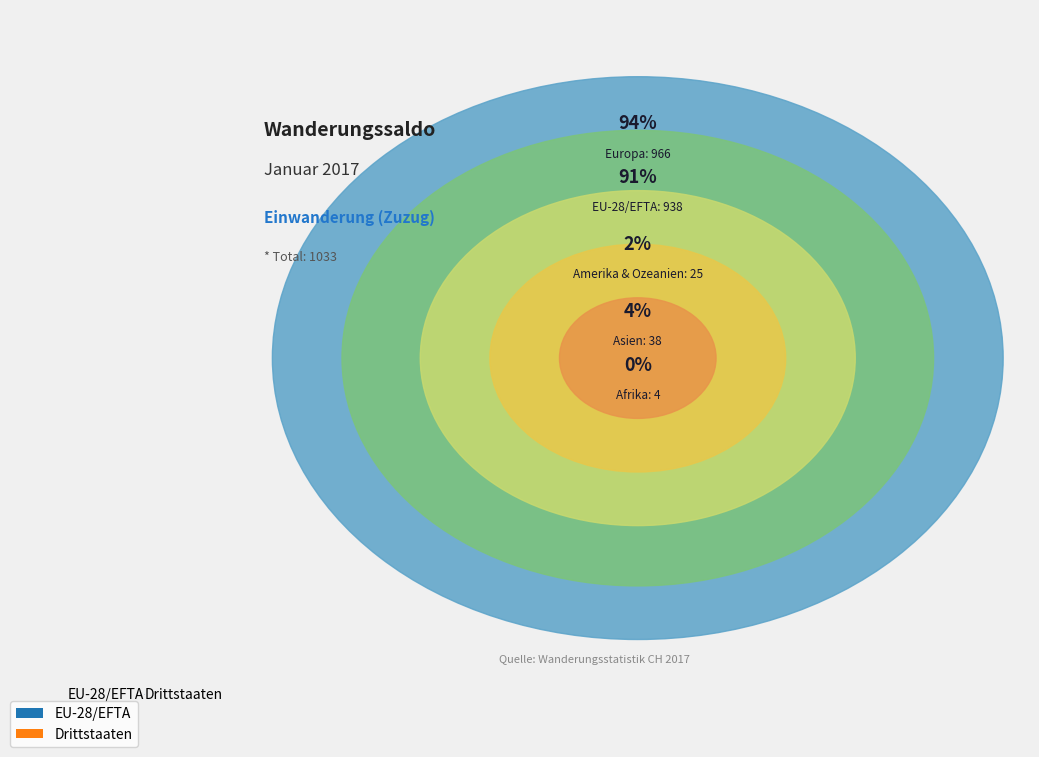

Which slice is the largest?

EU-28/EFTA